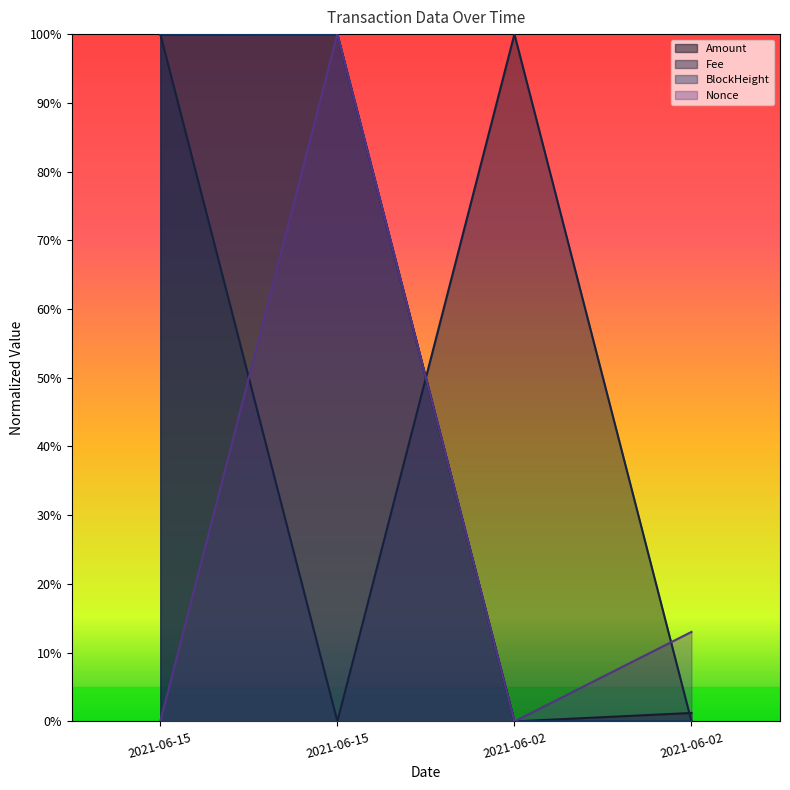

How many times do BlockHeight and Fee cross each other?

1